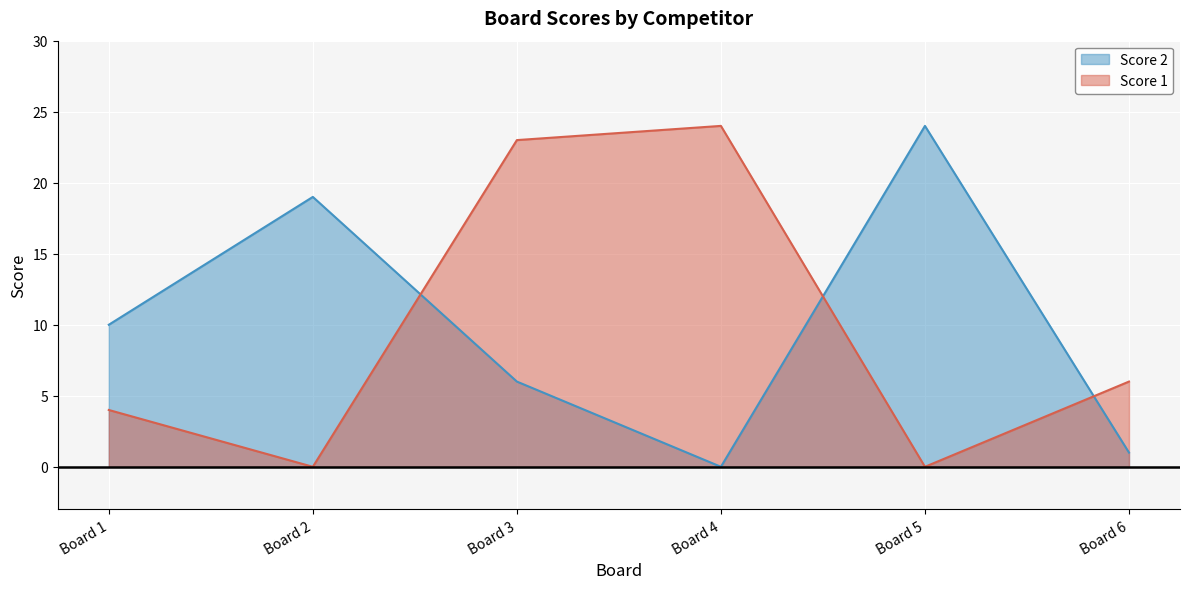

What is the spread (max minus min) of values at Board 3?

17